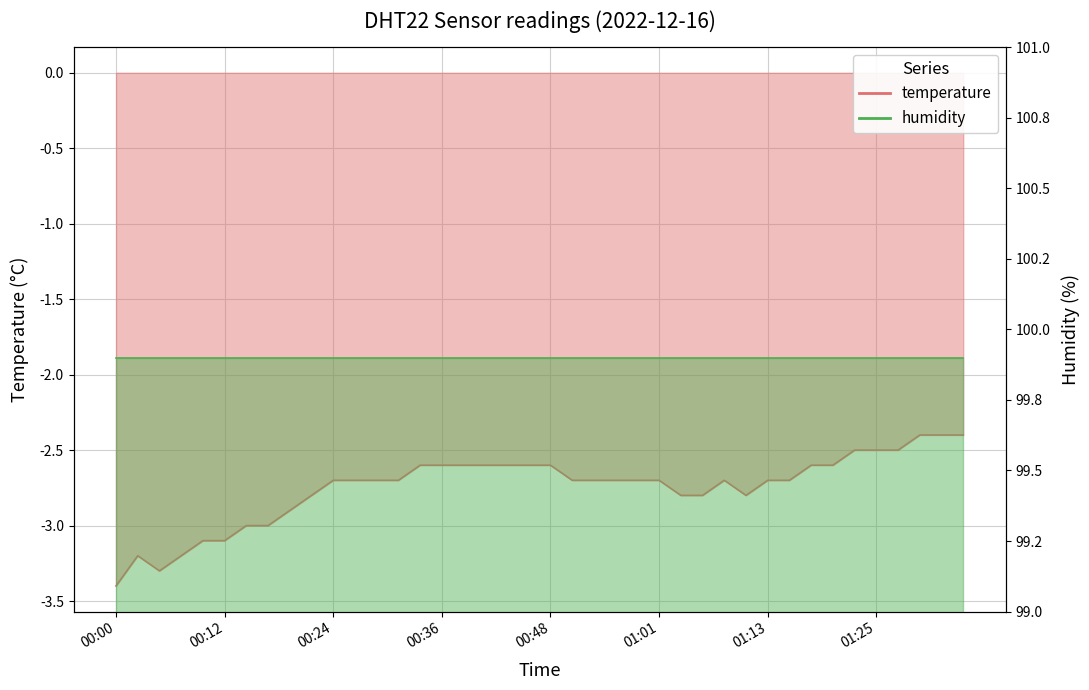

Rank the categories by value from lowest to highest.

00:00, 00:05, 00:02, 00:07, 00:10, 00:12, 00:14, 00:17, 00:19, 00:22, 01:03, 01:06, 01:11, 00:24, 00:27, 00:29, 00:31, 00:51, 00:53, 00:56, 00:58, 01:01, 01:08, 01:13, 01:15, 00:34, 00:36, 00:39, 00:41, 00:44, 00:46, 00:48, 01:18, 01:20, 01:23, 01:25, 01:28, 01:30, 01:32, 01:35